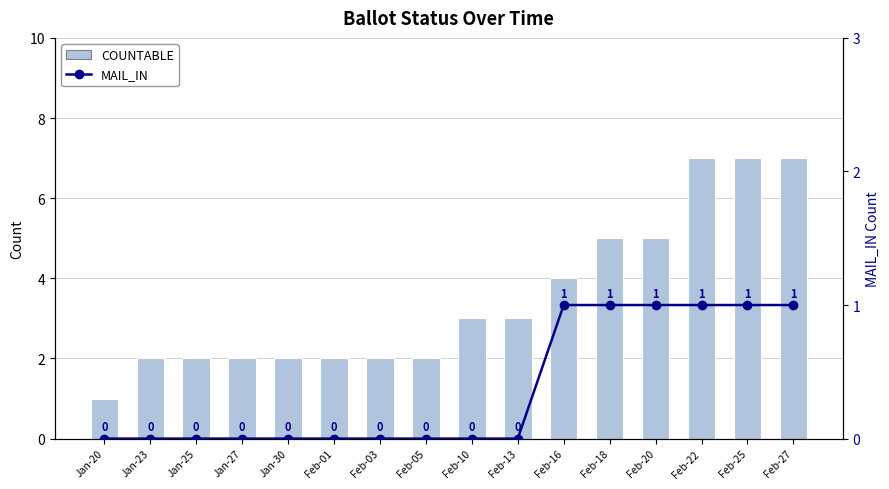

What is the difference between the maximum and minimum values in the COUNTABLE series?

6